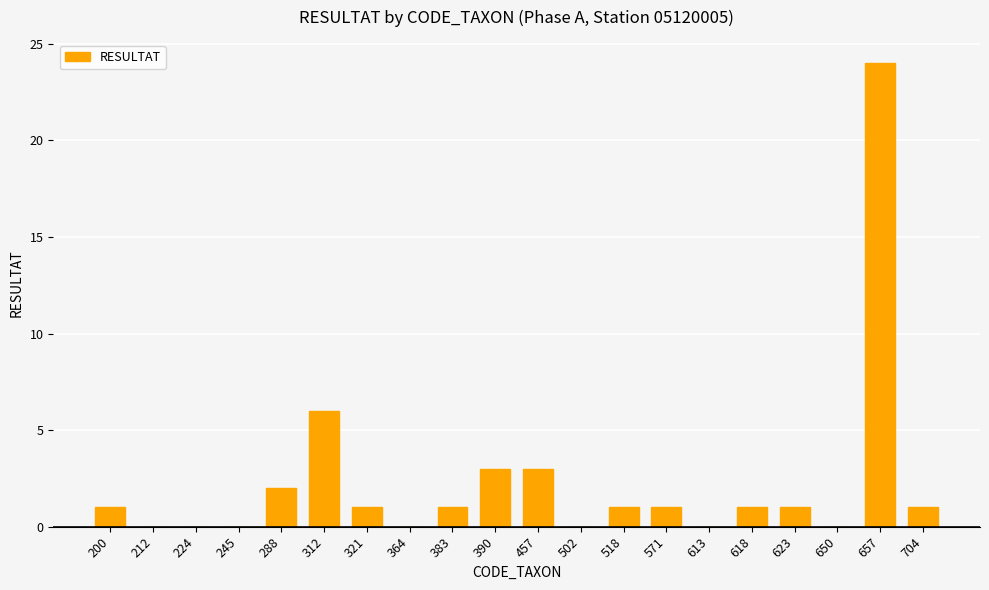

What is the change in value from 288 to 312?

+4